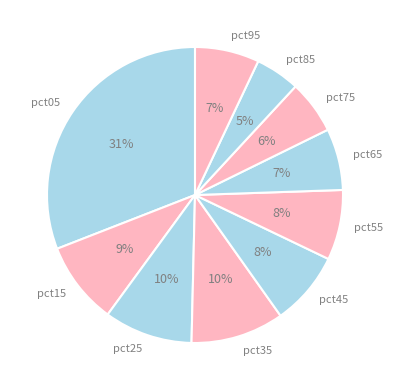

Does pct35 represent more than half of the total?

No